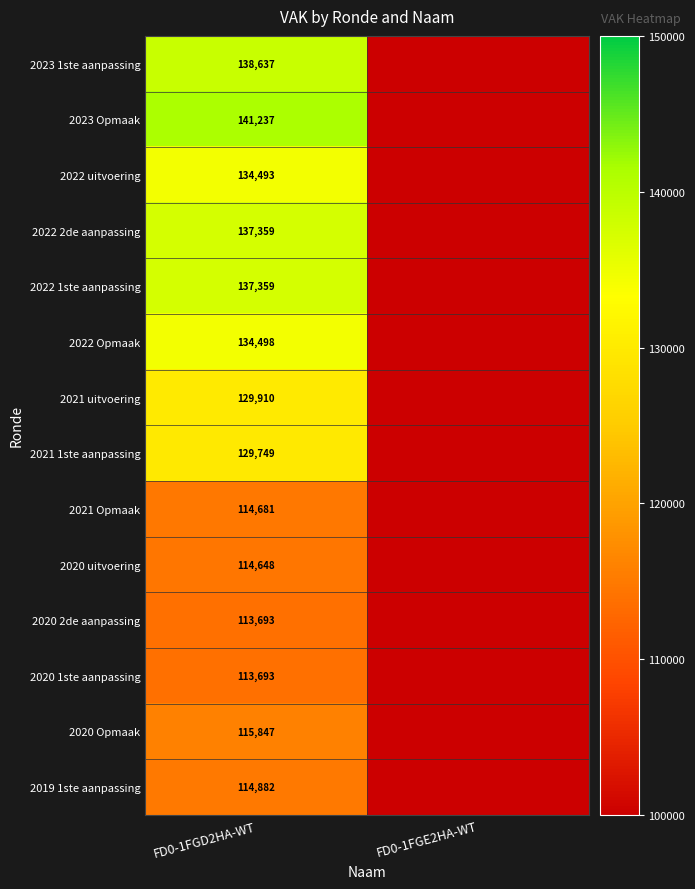

Is it true that 2020 uitvoering equals 32020 at FD0-1FGD2HA-WT?

False